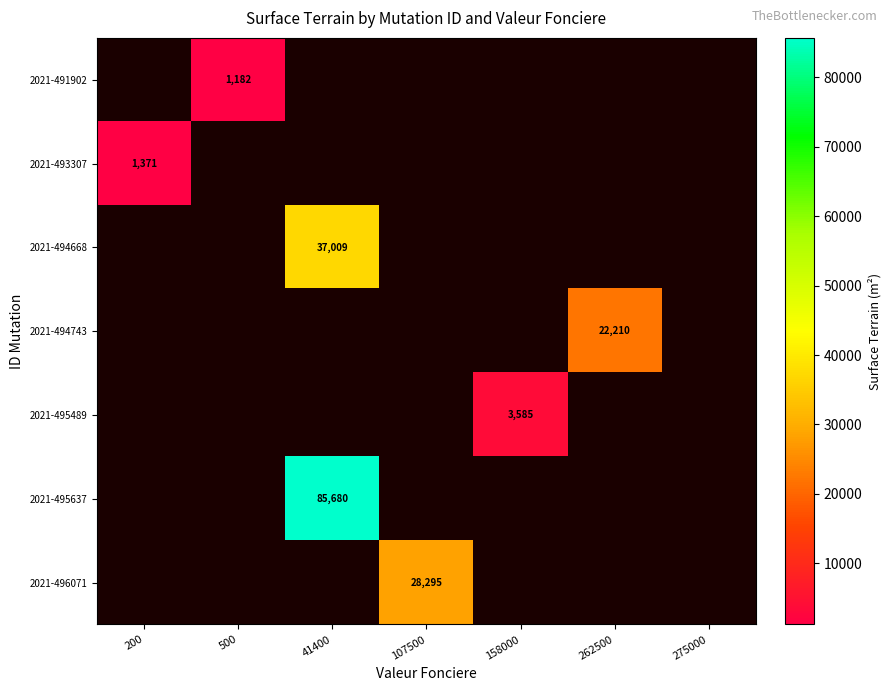

Which has a higher value, 275000 or 262500?

262500